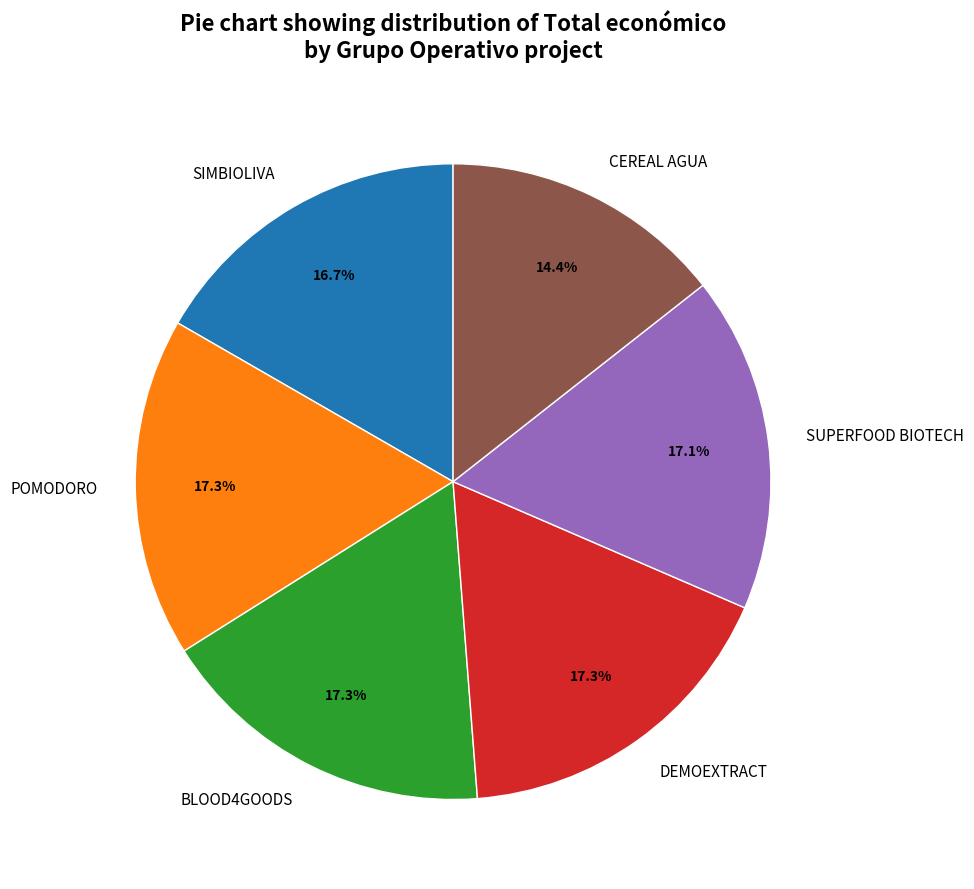

Is it true that DEMOEXTRACT is 5% of the pie?

False